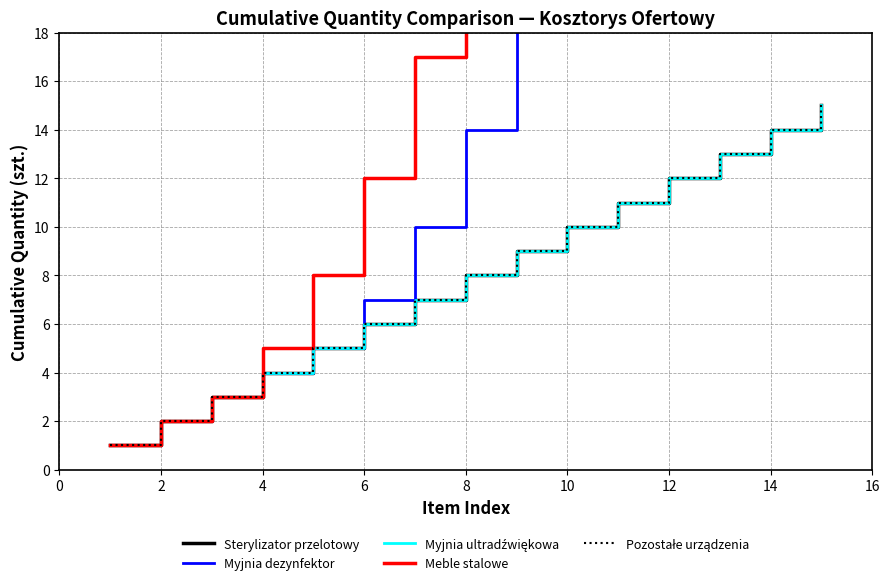

Rank the series at 10 from lowest to highest value.

Sterylizator przelotowy, Myjnia ultradźwiękowa, Pozostałe urządzenia, Myjnia dezynfektor, Meble stalowe